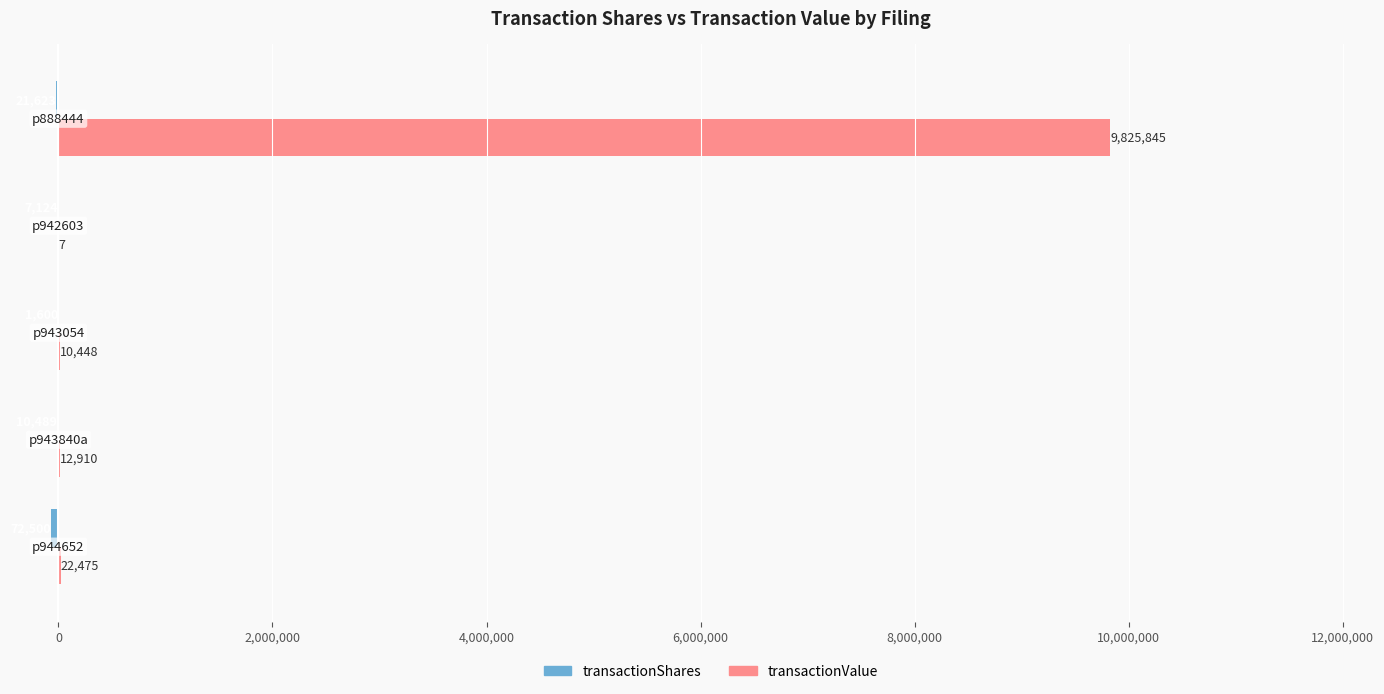

How many series are shown in this chart?

2